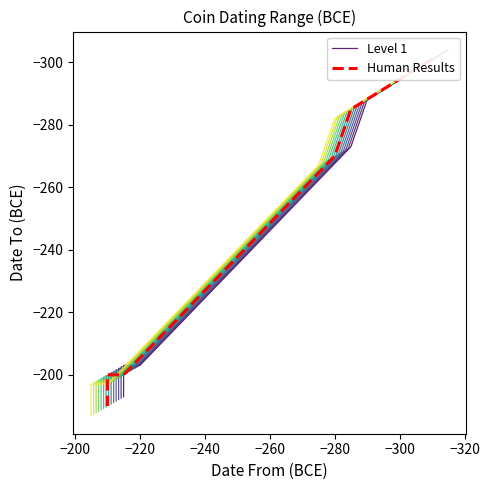

What is the approximate value of Level 1 at −220?

-203